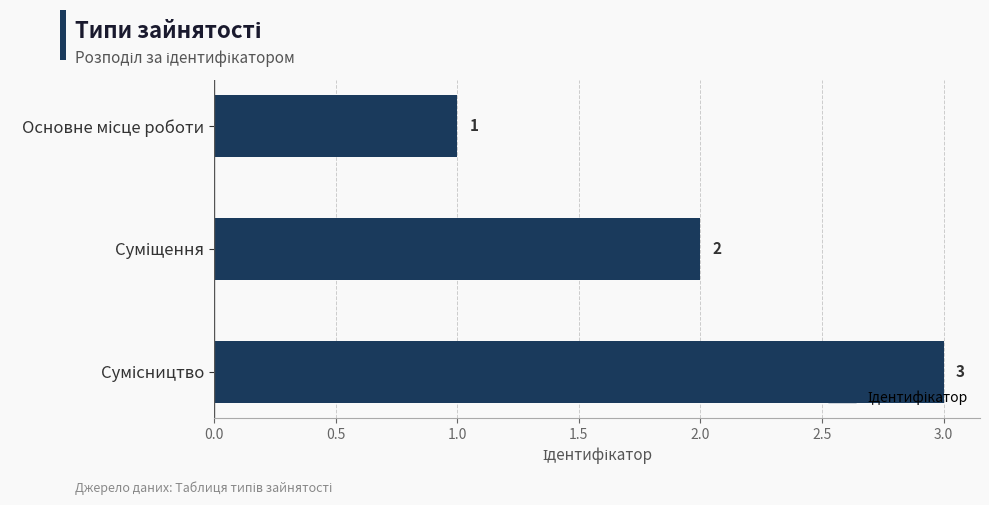

Does the chart contain any negative values?

No